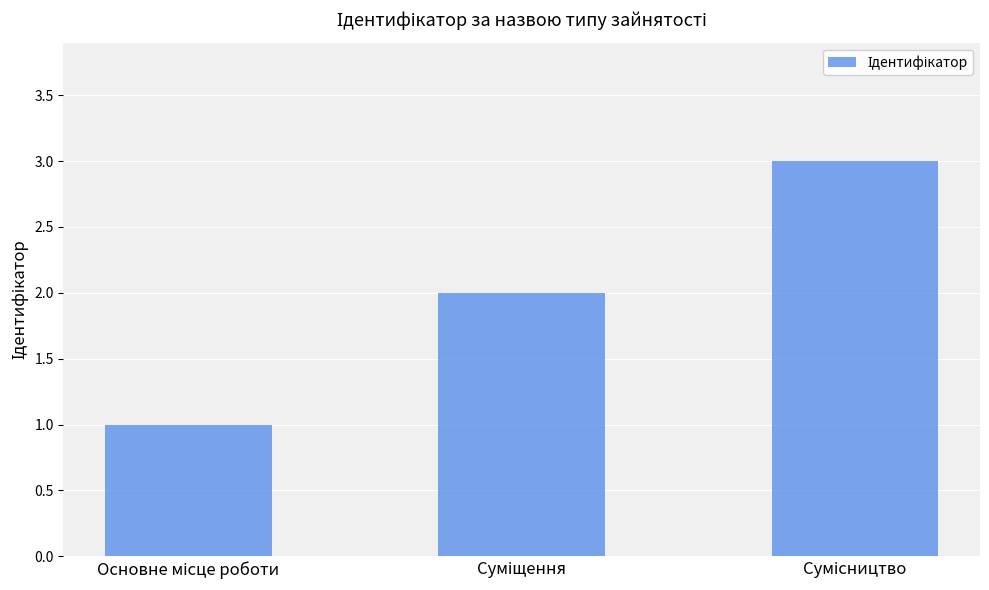

What is the greatest value displayed?

3